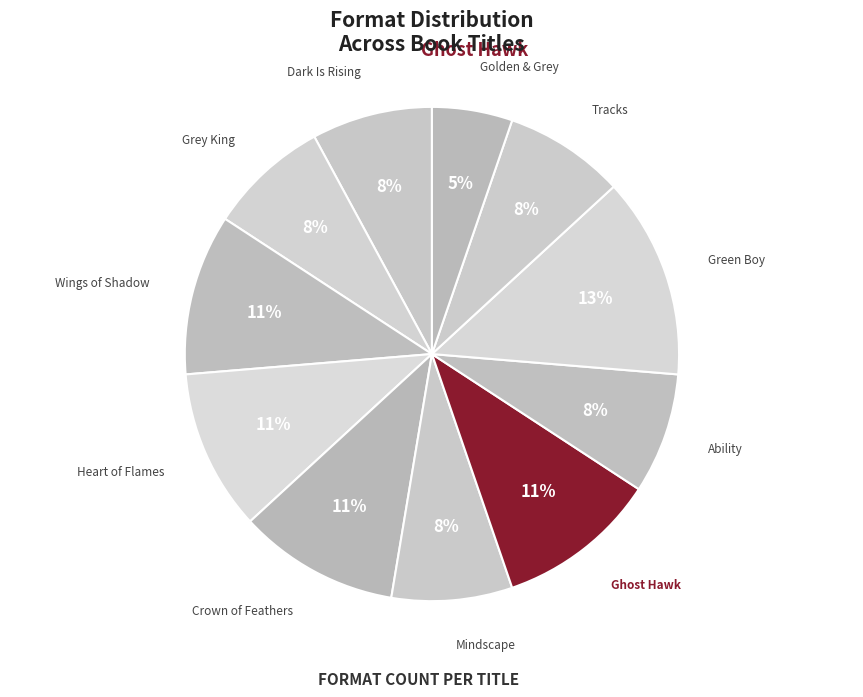

To the nearest percent, what is the average slice percentage?

9%